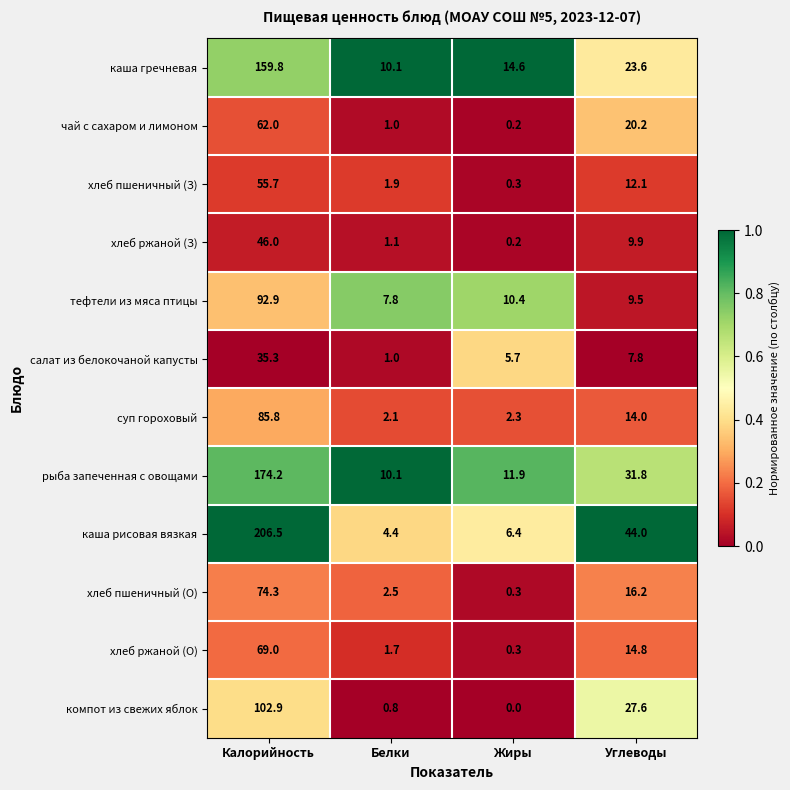

At which label is хлеб ржаной (О) closest to 34?

Углеводы